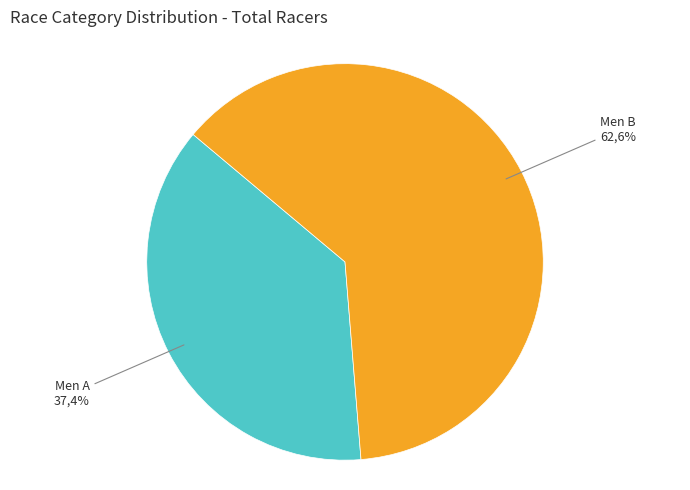

Is it true that Men B is 54% of the pie?

False